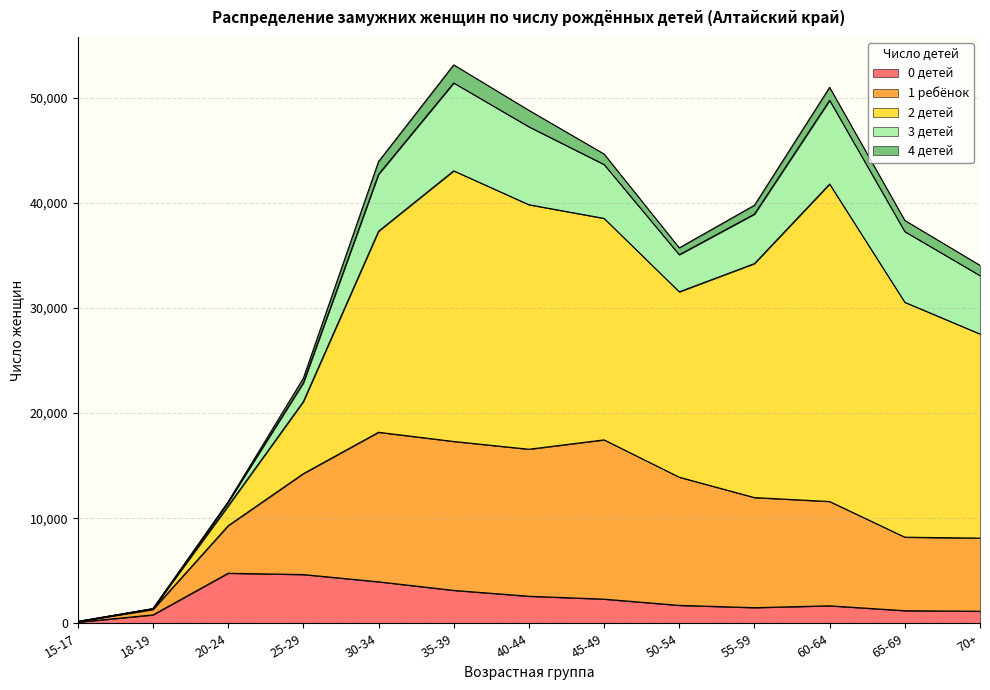

How many interior local valleys does the 0 детей series have?

1